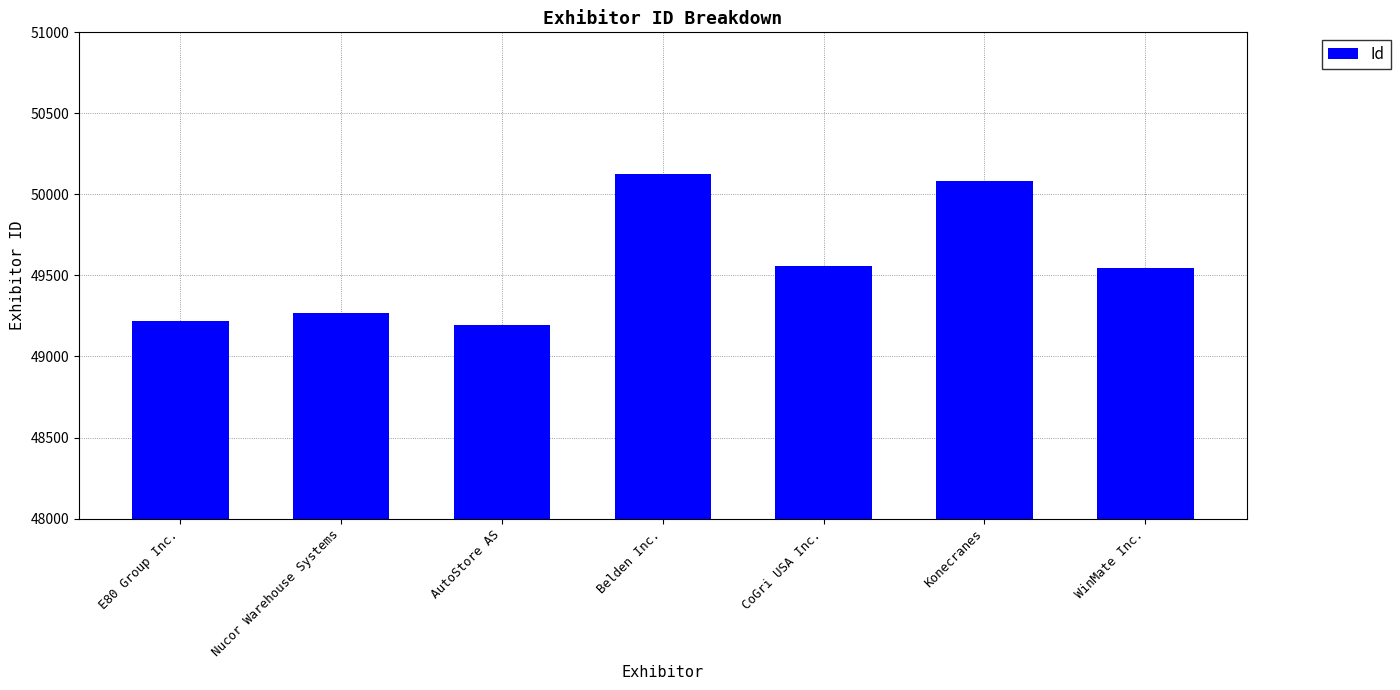

What is the label of the 1st bar from the right?

WinMate Inc.